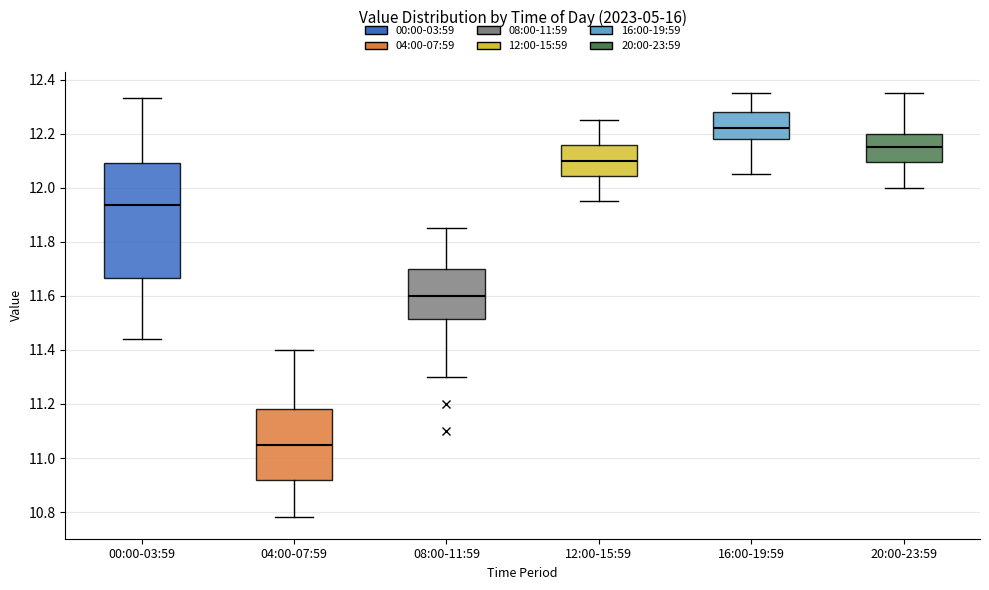

Reading left to right, read every box against the y-axis: the position of its median line, the range the box covers, and the ends of its whiskers. The values are not printed on the chart, so give them approximately, as read against the axis.

00:00-03:59: median 11.94, box 11.66 to 12.10, whiskers 11.44 to 12.34
04:00-07:59: median 11.06, box 10.92 to 11.18, whiskers 10.78 to 11.40
08:00-11:59: median 11.60, box 11.52 to 11.70, whiskers 11.30 to 11.86
12:00-15:59: median 12.10, box 12.04 to 12.16, whiskers 11.96 to 12.26
16:00-19:59: median 12.22, box 12.18 to 12.28, whiskers 12.06 to 12.36
20:00-23:59: median 12.16, box 12.10 to 12.20, whiskers 12.00 to 12.36